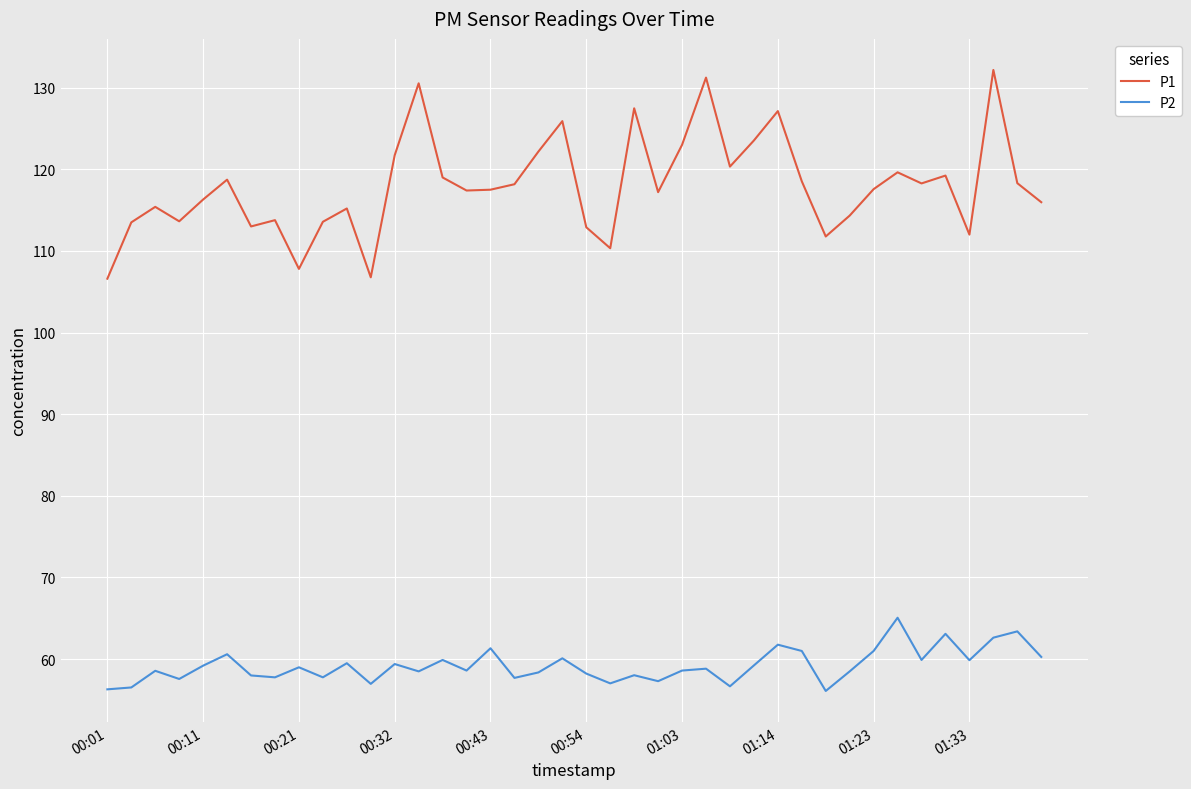

True or false: P2 and P1 intersect in this chart.

False